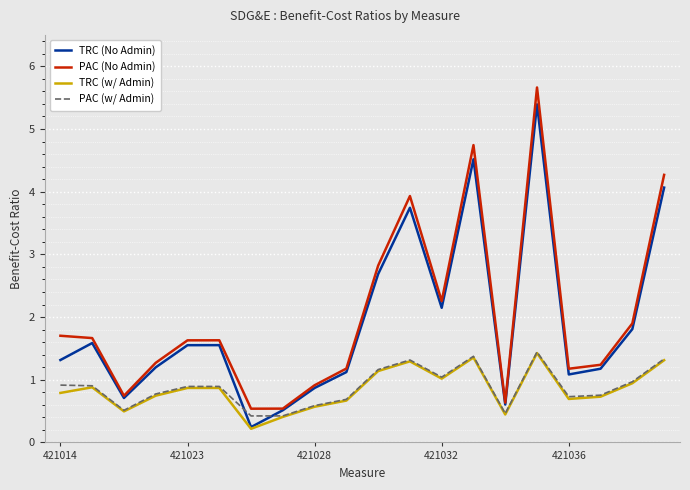

What is the maximum value for TRC (w/ Admin)?

1.4